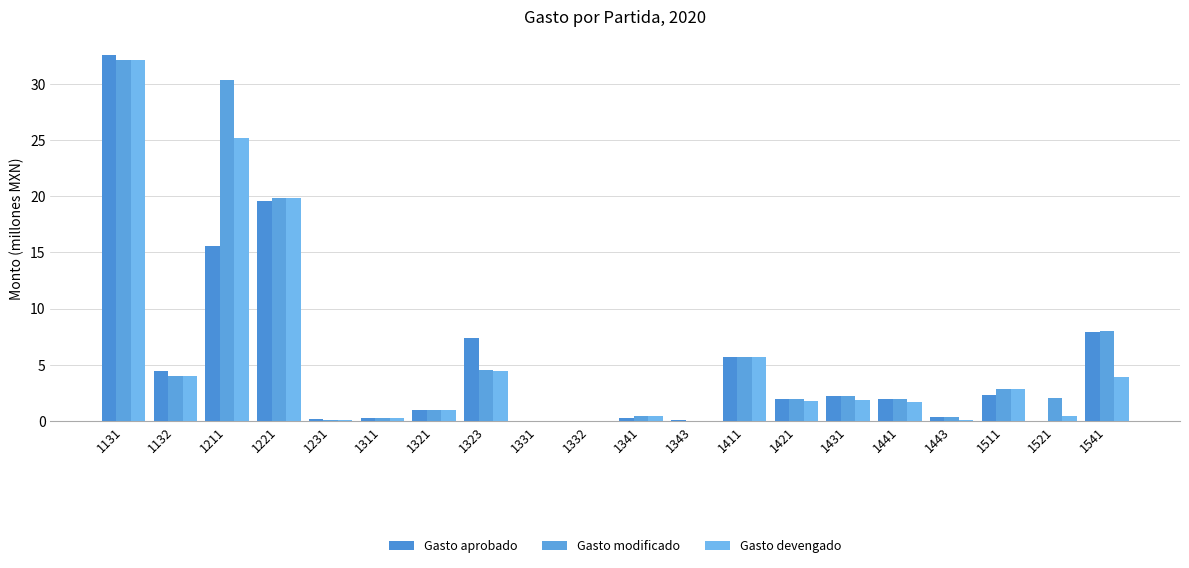

Which series has the largest total across all categories?

Gasto modificado